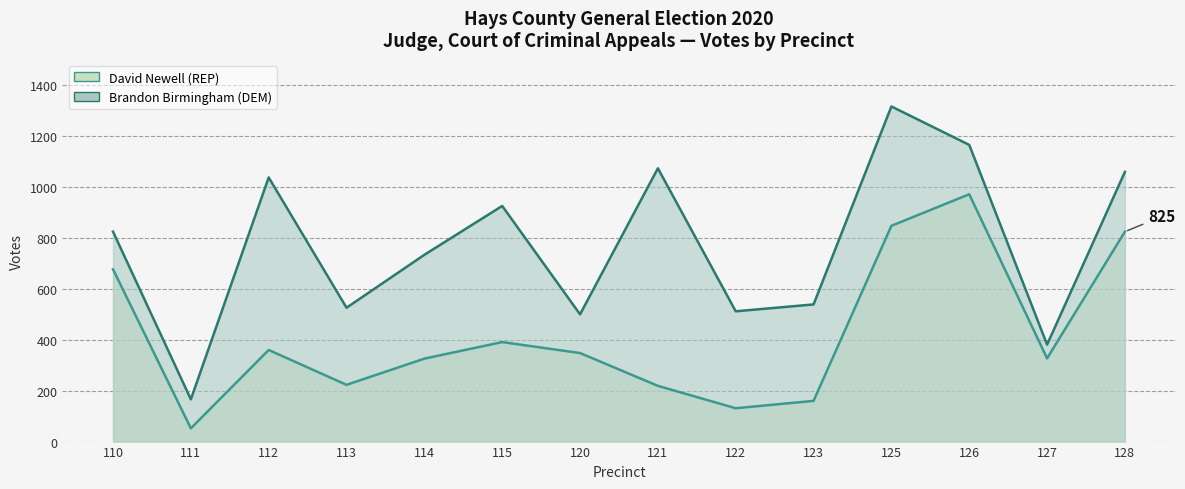

What are all the series names shown in the legend?

David Newell (REP), Brandon Birmingham (DEM)